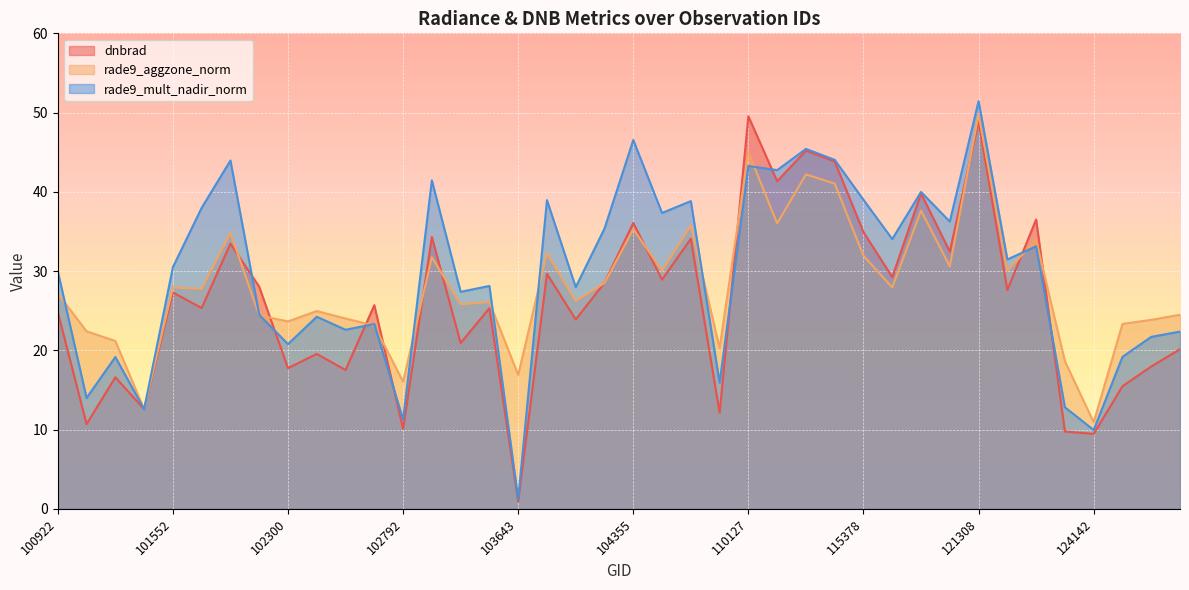

Reading right to left, list all the values displayed in this chart.

dnbrad: 131048=20.1	130872=18.0	129937=15.5	124142=9.5	123966=9.8	122346=36.5	122178=27.6	121308=48.9	120781=32.5	120614=39.8	115500=29.2	115378=34.9	115265=43.8	113184=45.2	110299=41.3	110127=49.5	109780=12.1	108015=34.1	106032=28.9	104355=36.1	104236=28.5	104229=23.9	103761=29.7	103643=0.9	103032=25.3	102920=20.9	102912=34.3	102792=10.1	102671=25.7	102430=17.5	102309=19.6	102300=17.8	102056=28.0	101805=33.5	101561=25.3	101552=27.3	101304=12.6	101181=16.6	100930=10.7	100922=24.8
rade9_aggzone_norm: 131048=24.5	130872=23.8	129937=23.3	124142=10.9	123966=18.6	122346=33.9	122178=30.1	121308=49.8	120781=30.6	120614=37.6	115500=27.9	115378=31.9	115265=41.0	113184=42.2	110299=36.0	110127=45.0	109780=20.3	108015=35.7	106032=30.1	104355=35.3	104236=28.5	104229=26.2	103761=32.3	103643=16.9	103032=26.1	102920=25.8	102912=31.7	102792=16.0	102671=23.1	102430=24.0	102309=25.0	102300=23.6	102056=24.4	101805=34.8	101561=27.8	101552=27.9	101304=12.6	101181=21.2	100930=22.4	100922=27.2
rade9_mult_nadir_norm: 131048=22.4	130872=21.7	129937=19.2	124142=9.9	123966=12.8	122346=33.1	122178=31.5	121308=51.4	120781=36.2	120614=40.0	115500=34.0	115378=39.0	115265=44.0	113184=45.4	110299=42.7	110127=43.3	109780=15.9	108015=38.8	106032=37.3	104355=46.5	104236=35.4	104229=28.0	103761=39.0	103643=1.2	103032=28.1	102920=27.4	102912=41.4	102792=11.3	102671=23.3	102430=22.6	102309=24.2	102300=20.8	102056=24.5	101805=44.0	101561=38.0	101552=30.5	101304=12.6	101181=19.2	100930=14.0	100922=30.0